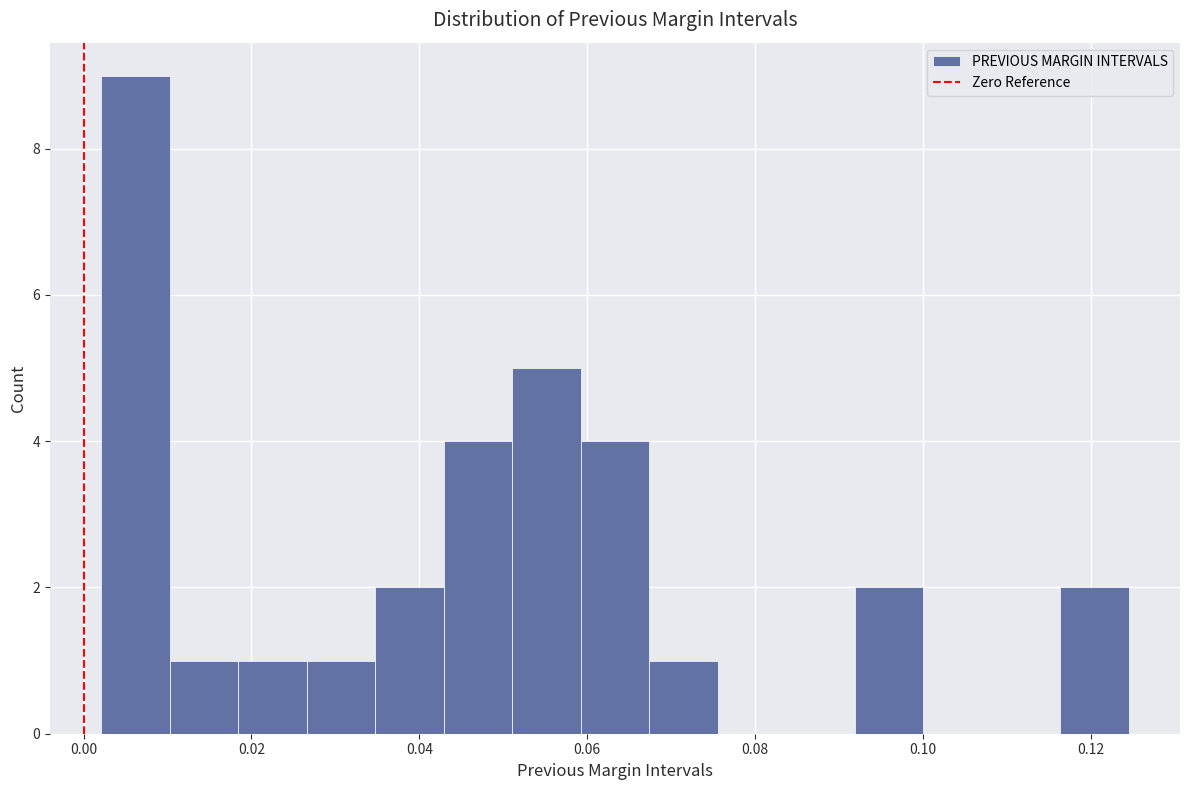

Reading left to right, list every bar in this chart as the range it spans on the x-axis followed by its height. Neither the bar edges nor the heights are printed on the chart, so give them approximately, as read against the axes.

0.002 to 0.010: 9
0.010 to 0.018: 1
0.018 to 0.026: 1
0.026 to 0.034: 1
0.034 to 0.042: 2
0.042 to 0.052: 4
0.052 to 0.060: 5
0.060 to 0.068: 4
0.068 to 0.076: 1
0.076 to 0.084: 0
0.084 to 0.092: 0
0.092 to 0.100: 2
0.100 to 0.108: 0
0.108 to 0.116: 0
0.116 to 0.124: 2